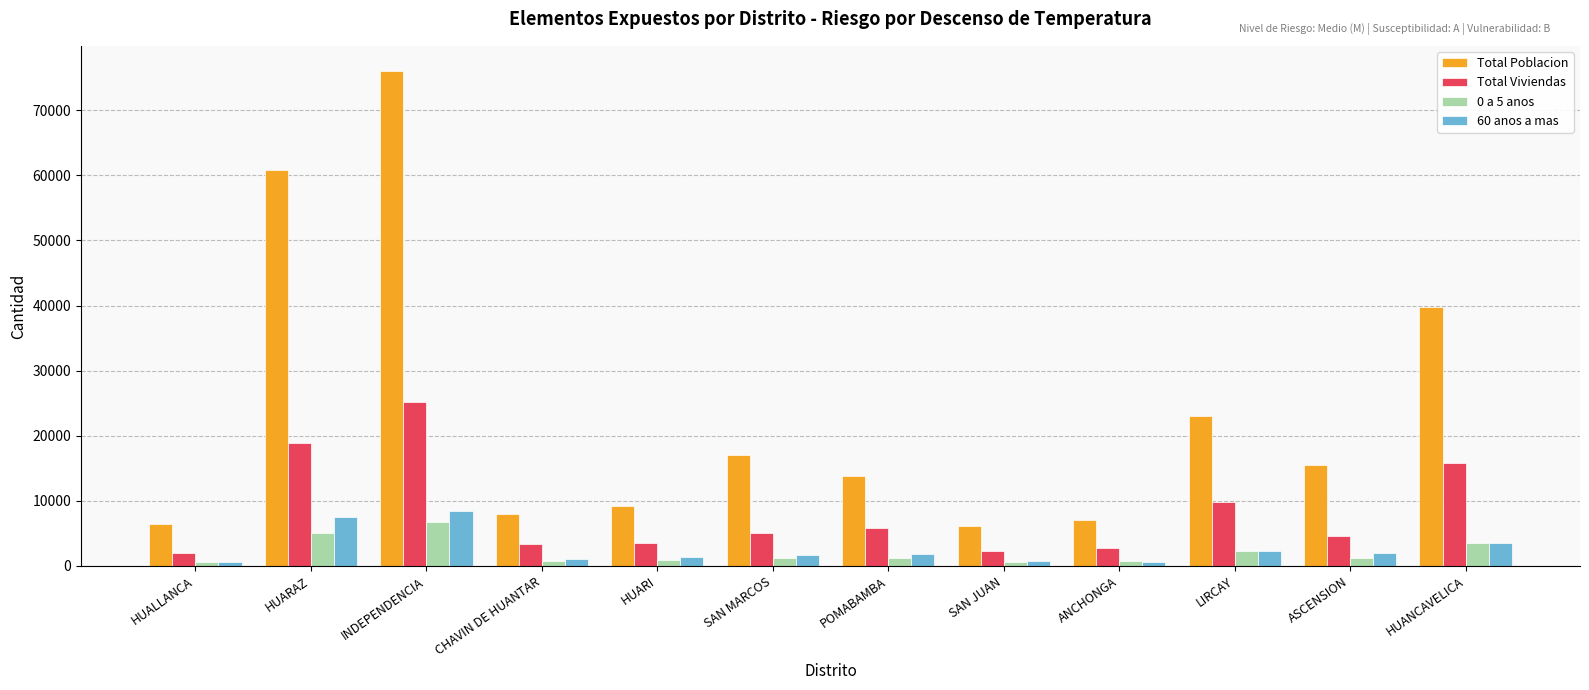

What is the label of the 12th bar from the left?

HUANCAVELICA